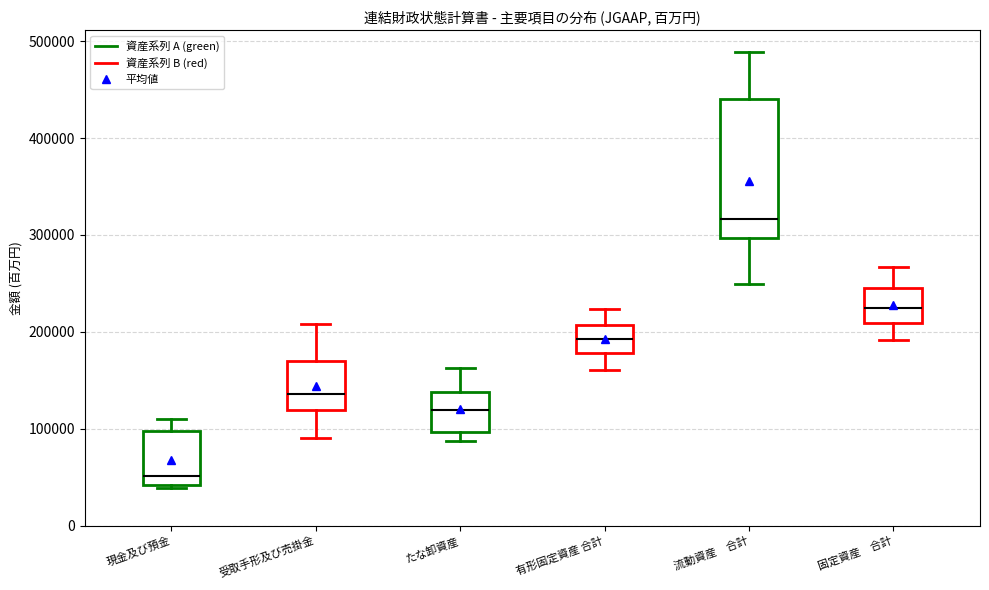

Where is the lower edge of the box for 現金及び預金 on the y-axis? The values are not printed on the chart, so give them approximately, as read against the axis.

40000